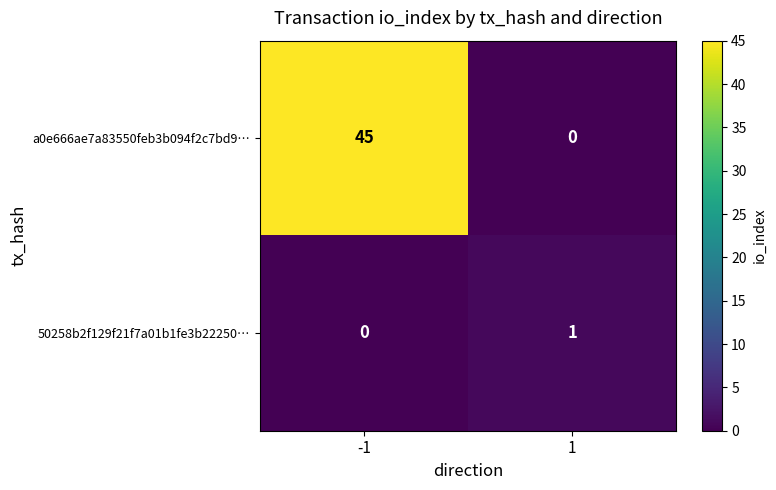

Reading right to left, extract all data points from this chart.

a0e666ae7a83550feb3b094f2c7bd9…: 0	45
50258b2f129f21f7a01b1fe3b22250…: 1	0